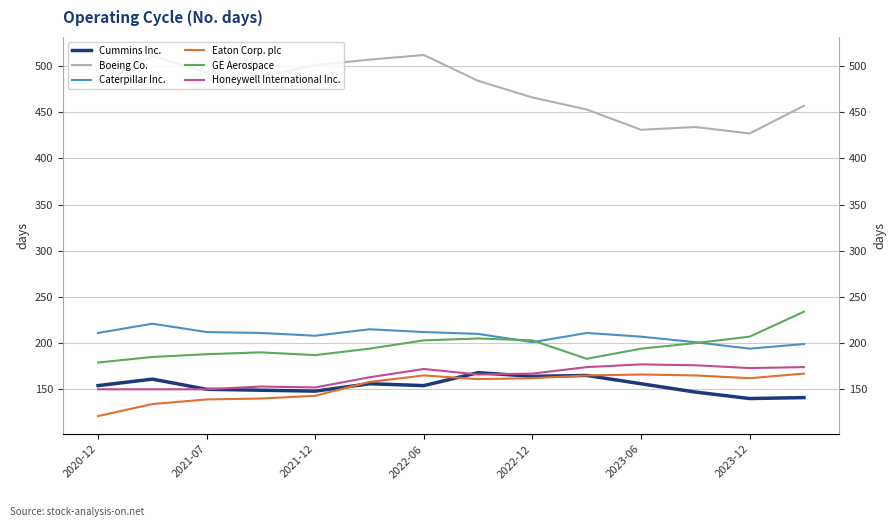

What is the value of the Eaton Corp. plc point at the 10th from the left?

165